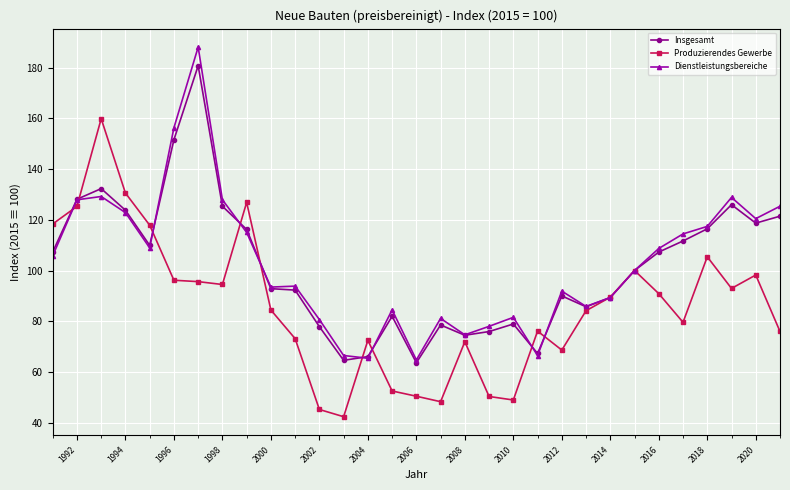

What is the lowest value of the Produzierendes Gewerbe series?

42.3